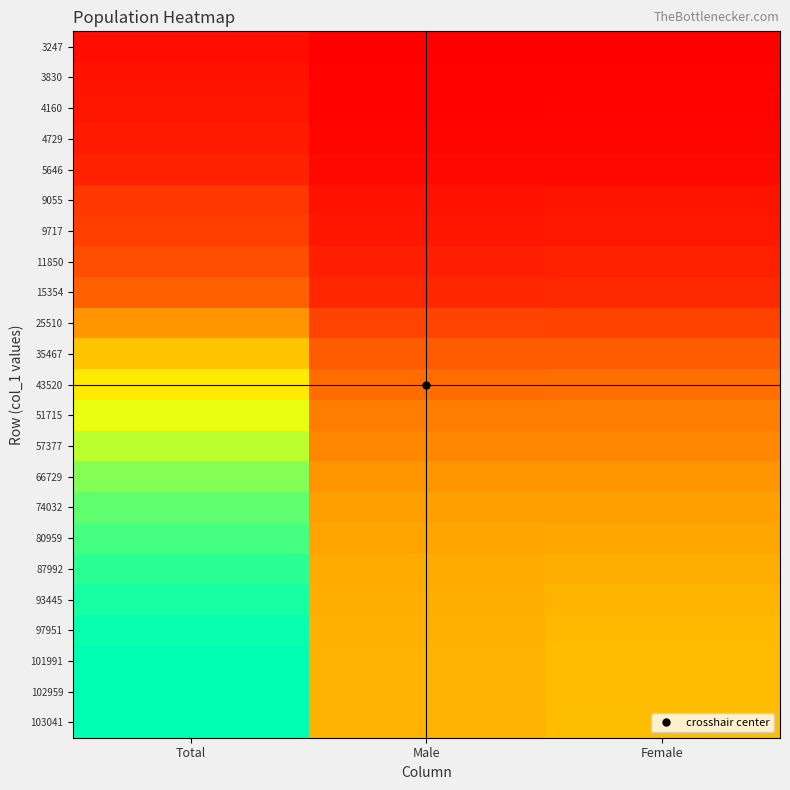

Which series has the largest total across all categories?

101991